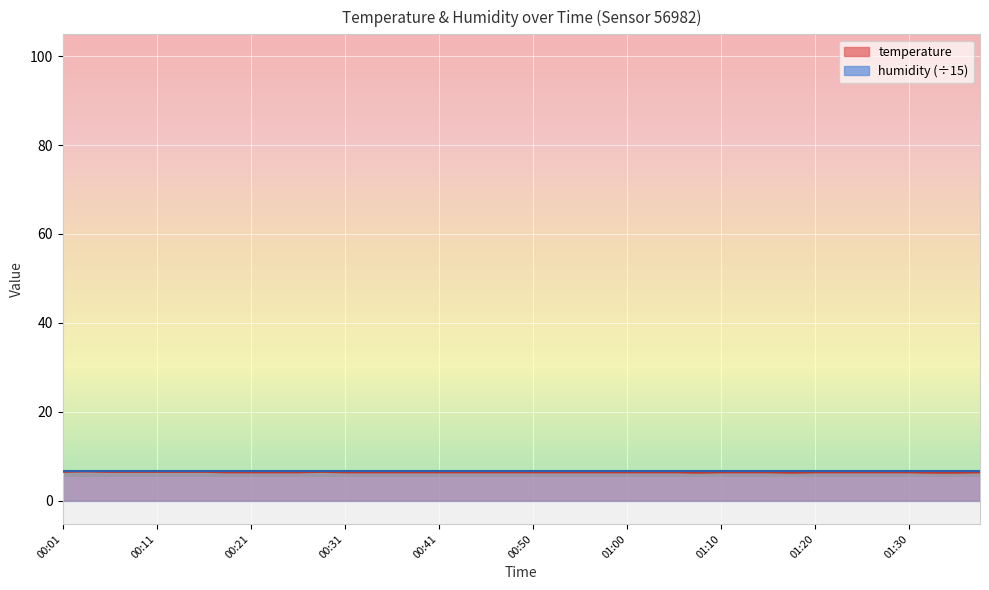

What is the value of the 12th point from the left?

6.5